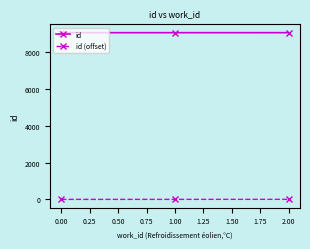

How many lines are shown in the chart?

2